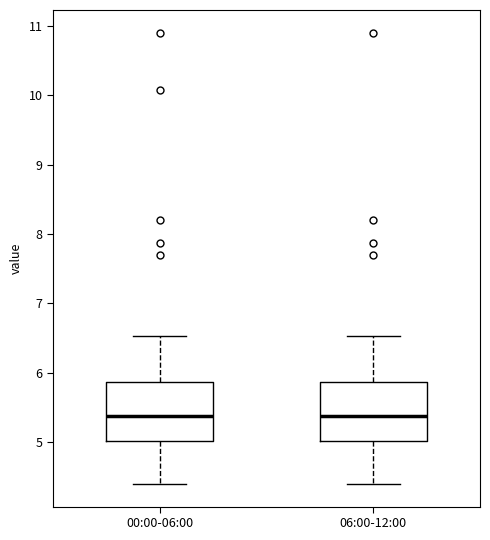

Where is the upper edge of the box for 06:00-12:00 on the y-axis? The values are not printed on the chart, so give them approximately, as read against the axis.

5.9